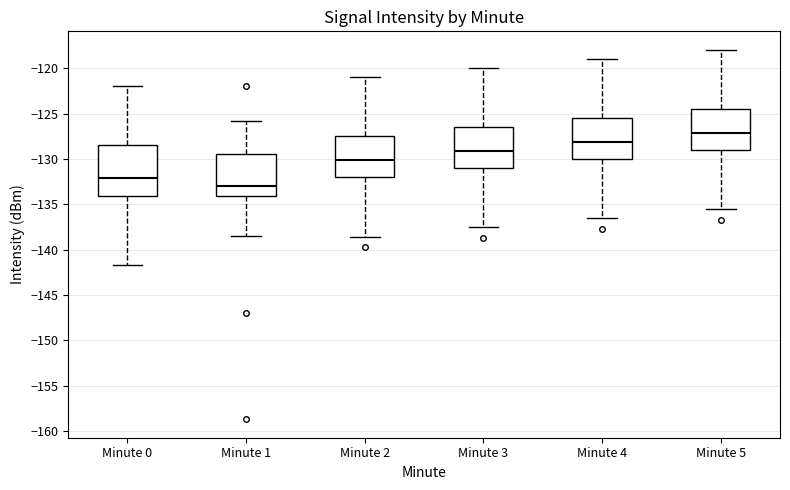

Reading left to right, read every box against the y-axis: the position of its median line, the range the box covers, and the ends of its whiskers. The values are not printed on the chart, so give them approximately, as read against the axis.

Minute 0: median -132.0, box -134.0 to -128.5, whiskers -141.5 to -122.0
Minute 1: median -133.0, box -134.0 to -129.5, whiskers -138.5 to -126.0
Minute 2: median -130.0, box -132.0 to -127.5, whiskers -138.5 to -121.0
Minute 3: median -129.0, box -131.0 to -126.5, whiskers -137.5 to -120.0
Minute 4: median -128.0, box -130.0 to -125.5, whiskers -136.5 to -119.0
Minute 5: median -127.0, box -129.0 to -124.5, whiskers -135.5 to -118.0